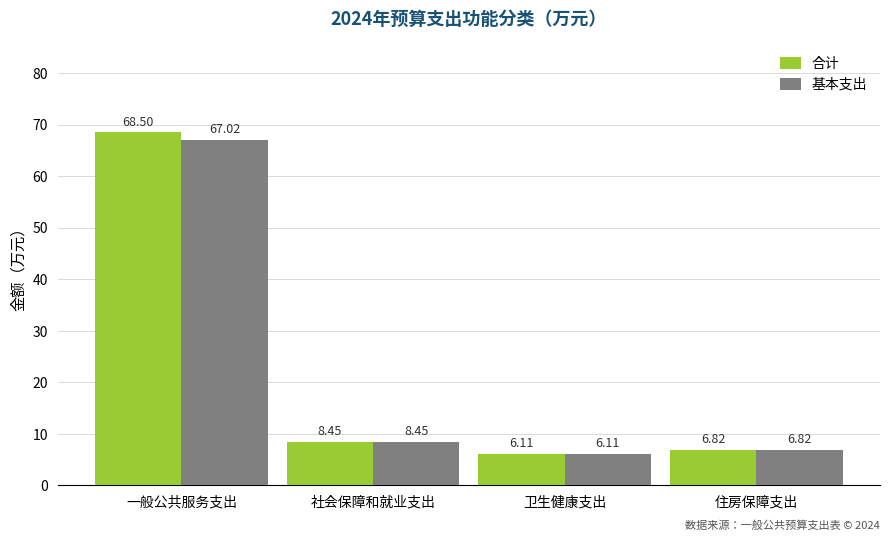

How many data points does each series have?

4